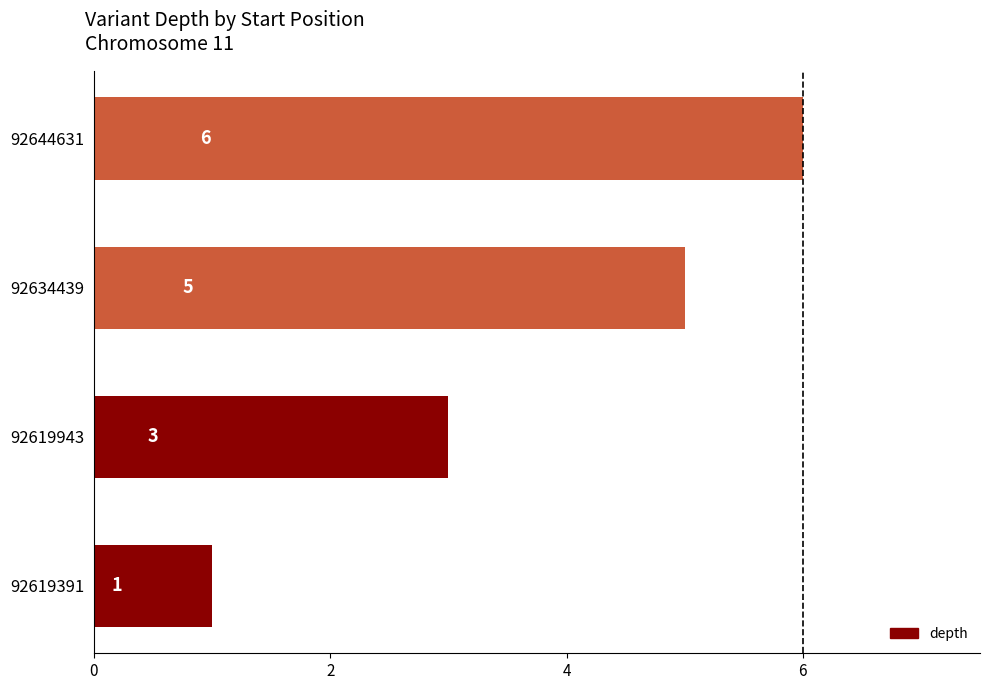

At which label is the value closest to 3?

92619943